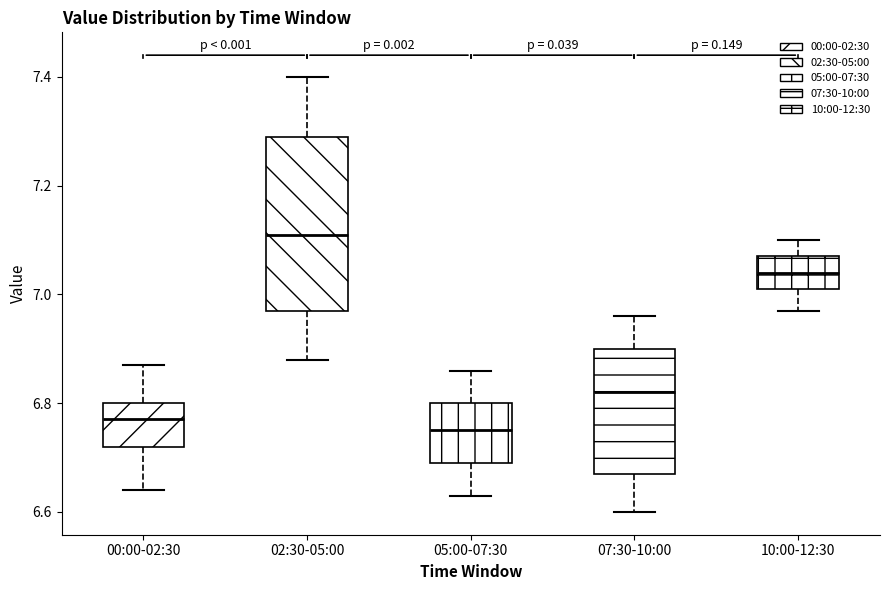

Reading left to right, transcribe this box plot: for each box, give where its median line is, the range the box spans, and where its two whiskers end, as read against the y-axis. The values are not printed on the chart, so give them approximately, as read against the axis.

00:00-02:30: median 6.78, box 6.72 to 6.80, whiskers 6.64 to 6.88
02:30-05:00: median 7.12, box 6.98 to 7.30, whiskers 6.88 to 7.40
05:00-07:30: median 6.76, box 6.70 to 6.80, whiskers 6.64 to 6.86
07:30-10:00: median 6.82, box 6.68 to 6.90, whiskers 6.60 to 6.96
10:00-12:30: median 7.04, box 7.02 to 7.08, whiskers 6.98 to 7.10